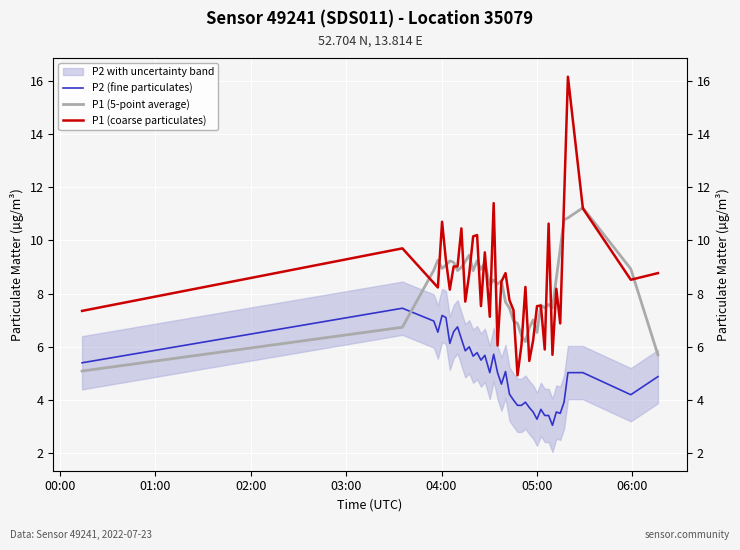

Reading left to right, list all the values displayed in this chart.

P2 (fine particulates): 5.4	7.5	7.0	6.5	7.2	7.1	6.1	6.6	6.8	6.3	5.8	6.0	5.7	5.8	5.5	5.7	5.0	5.7	5.0	4.6	5.1	4.2	4.0	3.8	3.8	3.9	3.7	3.5	3.3	3.6	3.4	3.4	3.0	3.5	3.5	3.9	5.0	5.0	4.2	4.9
P1 (5-point average): 5.1	6.7	8.9	9.3	8.9	9.1	9.2	9.2	8.9	9.0	9.2	9.4	8.9	9.2	8.9	9.2	8.3	8.5	8.4	8.5	7.7	7.5	7.0	6.9	6.4	6.2	6.7	7.0	6.5	7.6	7.5	7.6	7.5	8.6	9.7	10.8	10.8	11.2	8.9	5.7
P1 (coarse particulates): 7.3	9.7	8.4	8.2	10.7	9.2	8.2	9.0	9.0	10.4	7.7	8.7	10.2	10.2	7.5	9.6	7.1	11.4	6.0	8.4	8.8	7.8	7.4	4.9	6.1	8.2	5.5	6.2	7.5	7.5	5.9	10.6	5.7	8.2	6.9	11.5	16.1	11.2	8.5	8.8